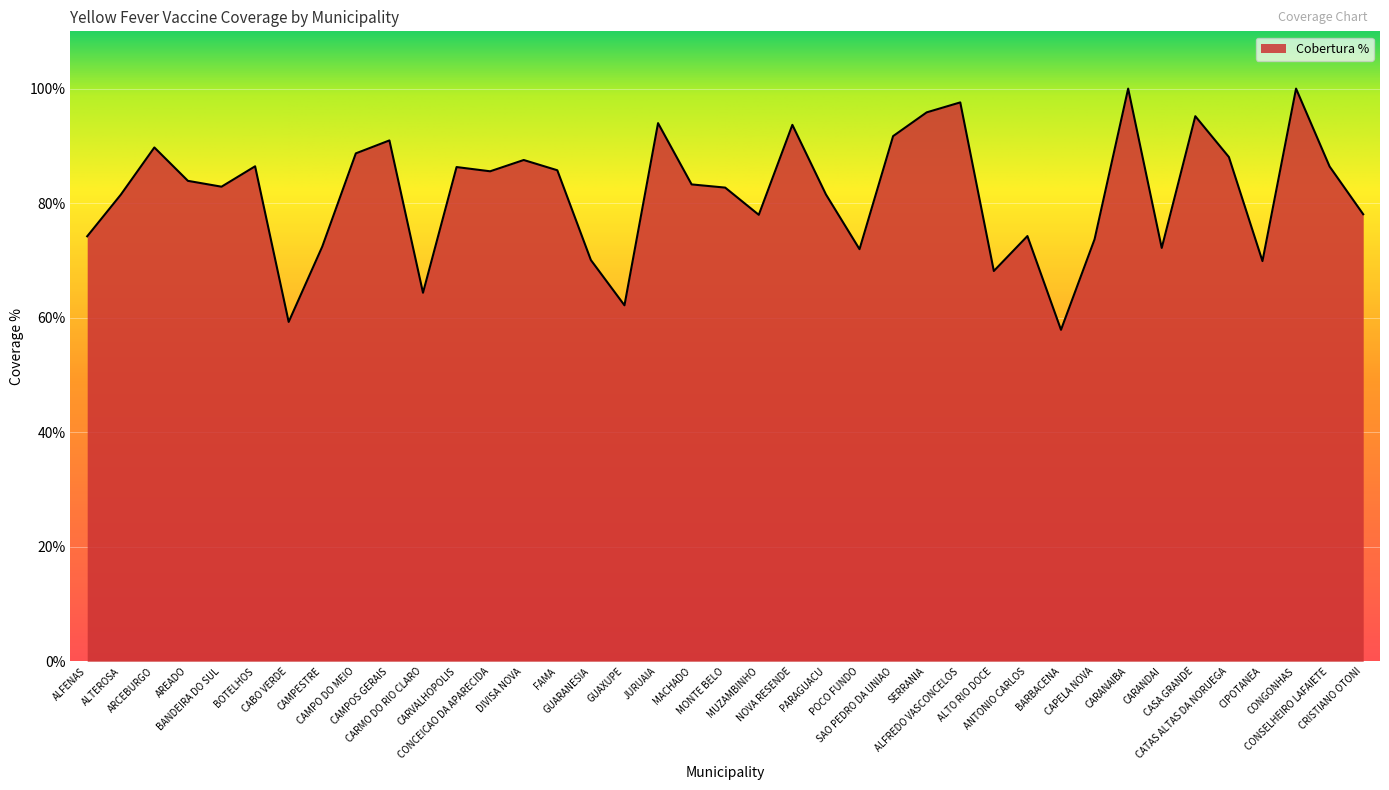

How many distinct data groups are displayed?

1